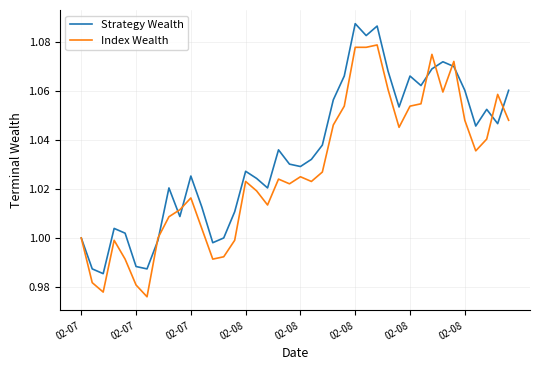

Which series has the largest total across all categories?

Strategy Wealth